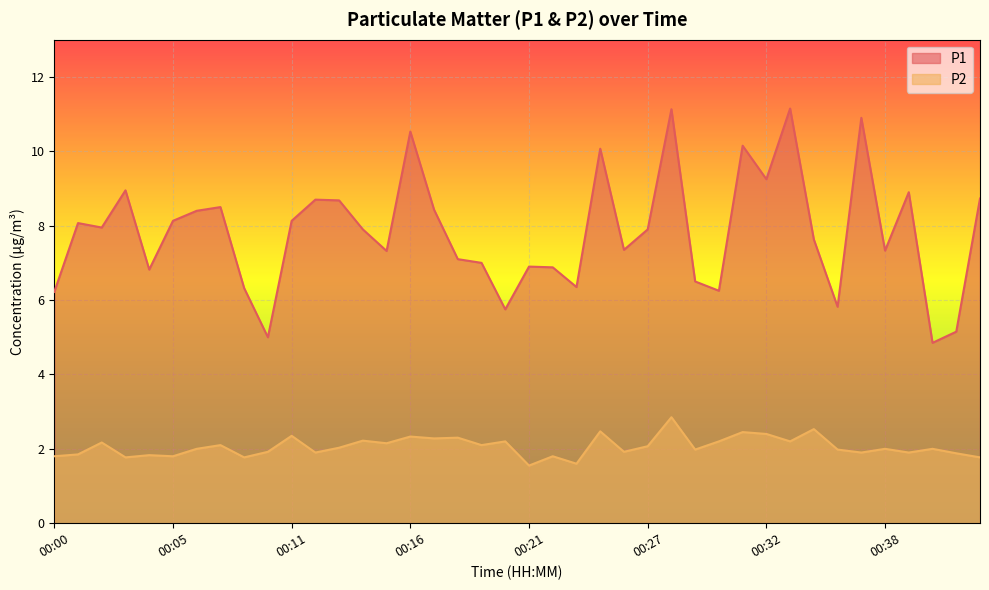

True or false: P1 and P2 cross at least once.

False